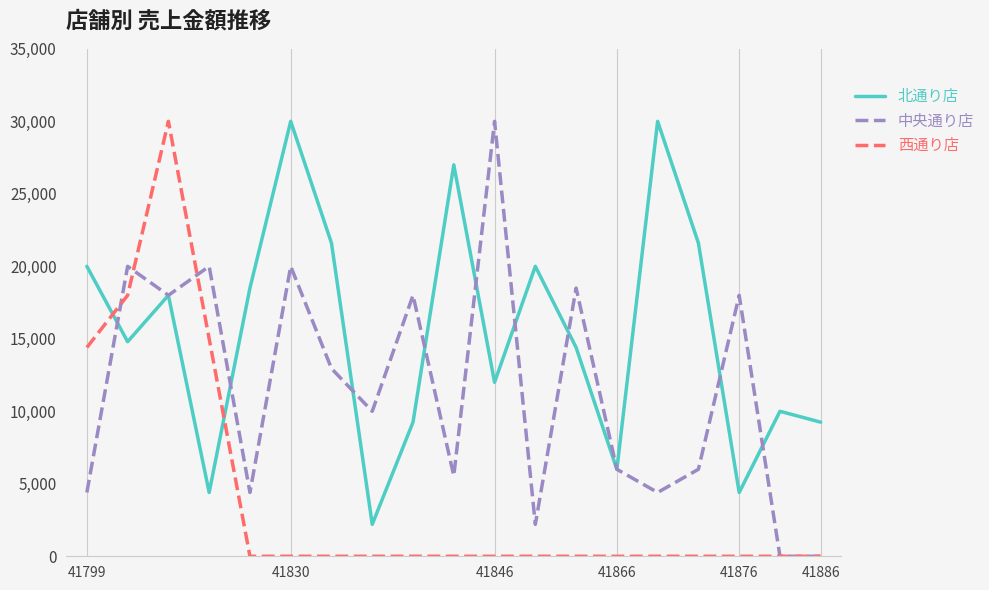

How many intersections are there between 西通り店 and 北通り店?

2